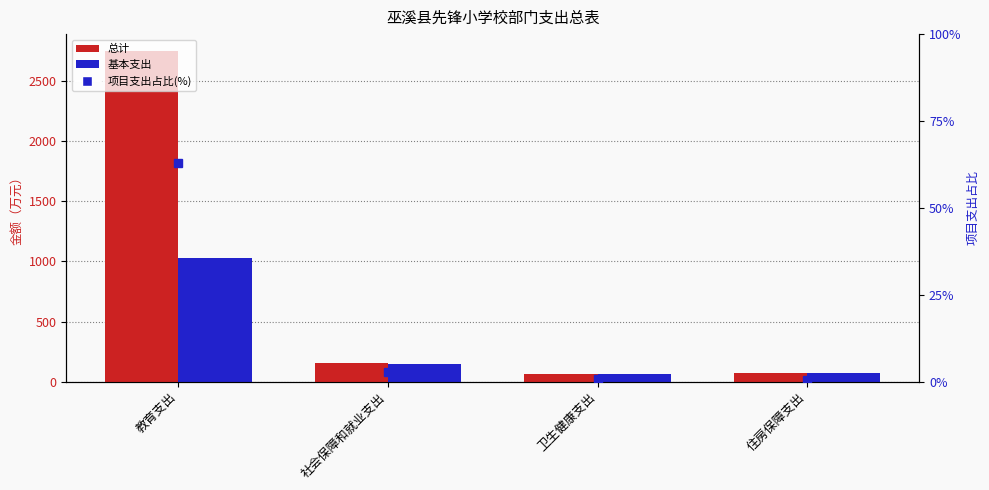

How many data points in 项目支出占比(%) are above 2?

2